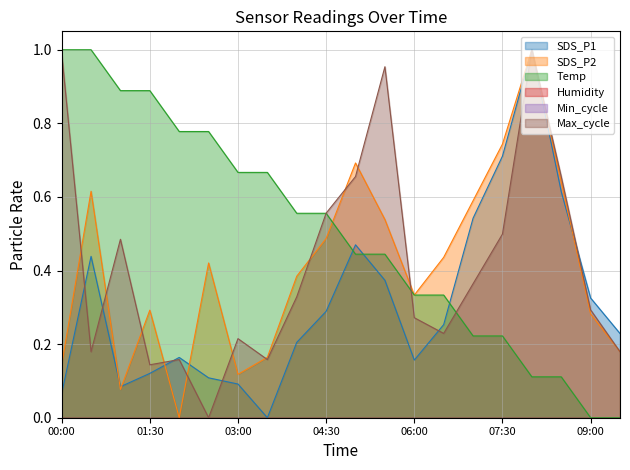

True or false: SDS_P2 has more than 0 interior local peaks.

True